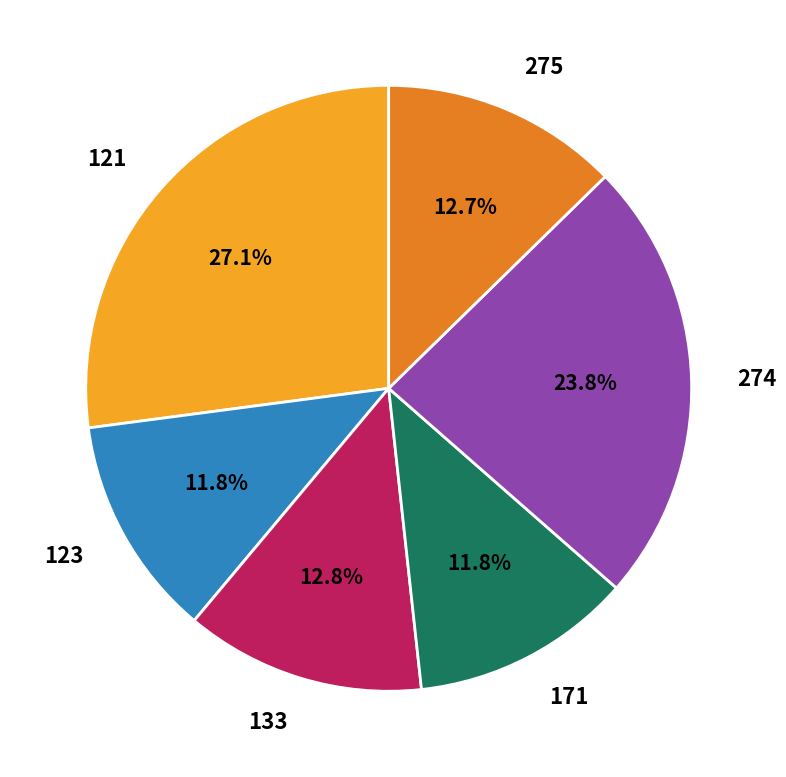

Which has a higher value, 121 or 274?

121